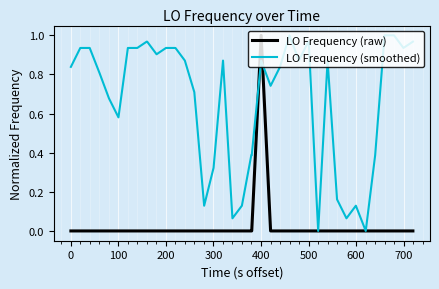

True or false: LO Frequency (smoothed) has more than 0 points higher than both neighbors.

True